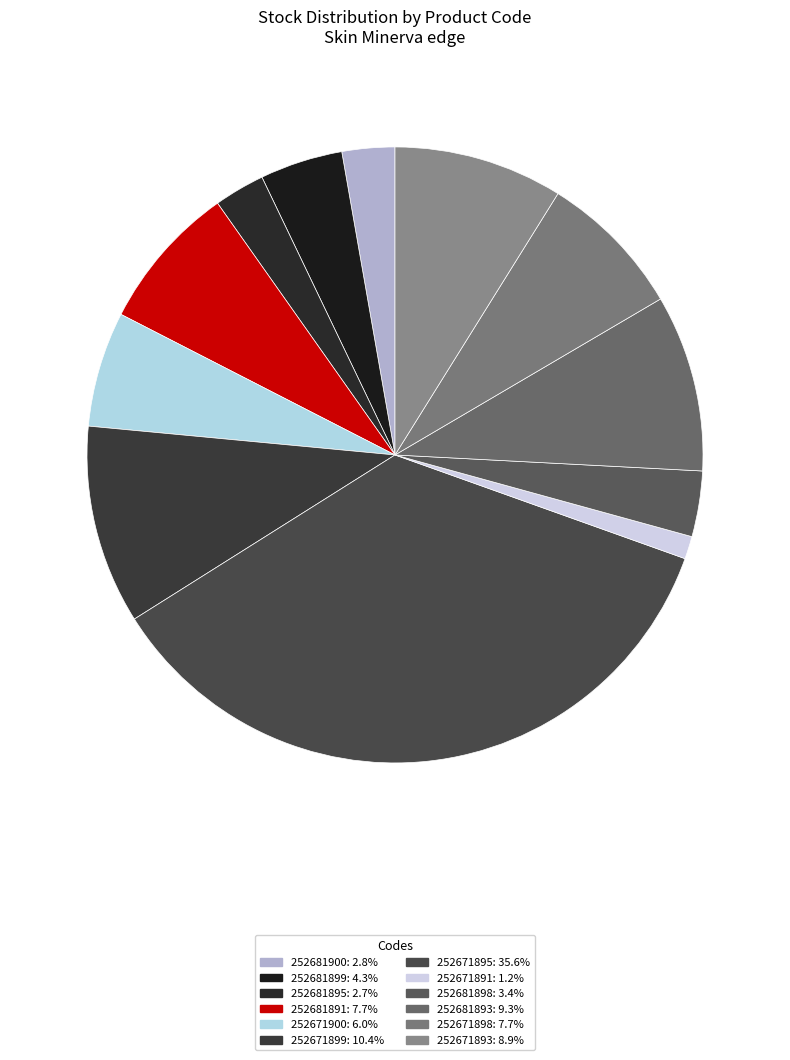

How many slices are in this pie chart?

12